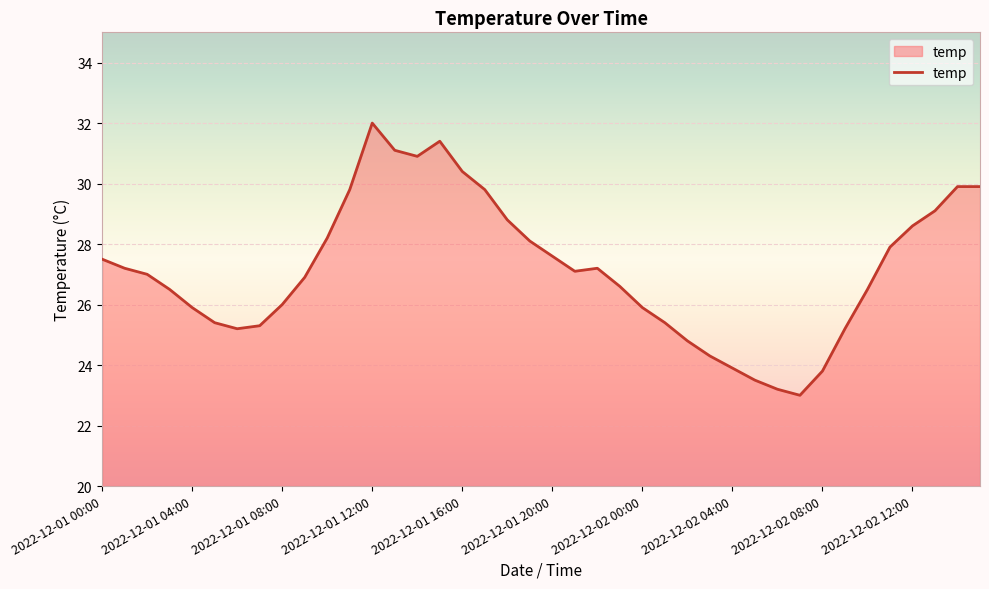

What is the smallest value displayed?

23.0